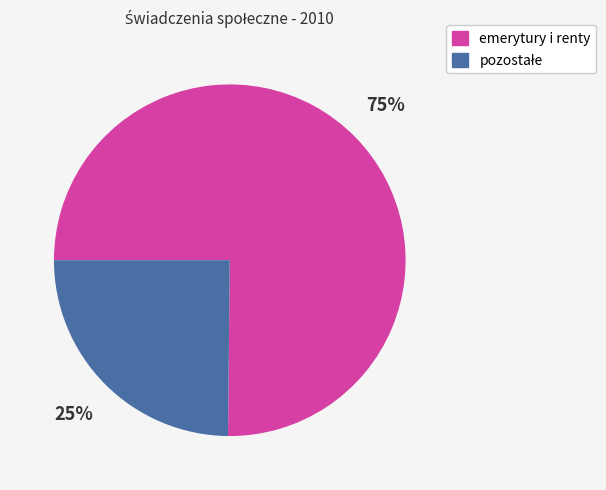

To the nearest percent, what is the average slice percentage?

50%